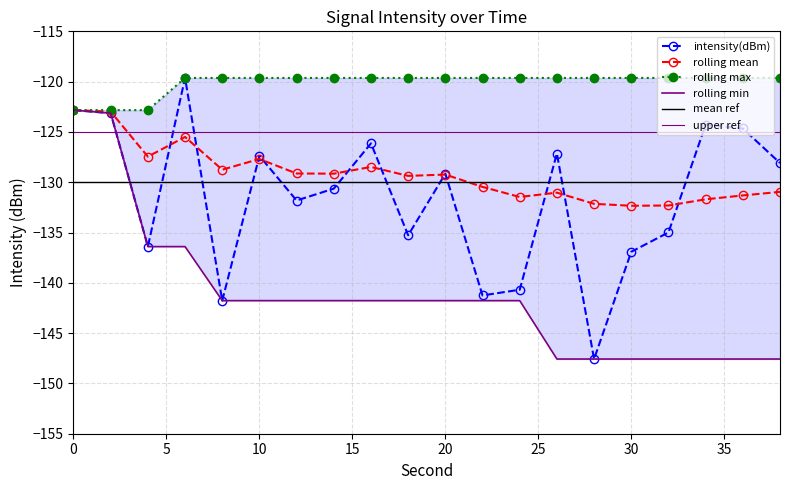

Reading left to right, list all the values displayed in this chart.

intensity(dBm): 0=-122.8	2=-123.1	4=-136.4	6=-119.6	8=-141.8	10=-127.4	12=-131.8	14=-130.6	16=-126.1	18=-135.3	20=-129.2	22=-141.3	24=-140.7	26=-127.1	28=-147.6	30=-136.9	32=-135.0	34=-124.3	36=-124.7	38=-128.1
rolling_mean: 0=-122.8	2=-123.0	4=-127.5	6=-125.5	8=-128.8	10=-127.7	12=-129.1	14=-129.1	16=-128.5	18=-129.4	20=-129.2	22=-130.5	24=-131.5	26=-131.0	28=-132.1	30=-132.3	32=-132.3	34=-131.7	36=-131.3	38=-131.0
rolling_max: 0=-122.8	2=-122.8	4=-122.8	6=-119.6	8=-119.6	10=-119.6	12=-119.6	14=-119.6	16=-119.6	18=-119.6	20=-119.6	22=-119.6	24=-119.6	26=-119.6	28=-119.6	30=-119.6	32=-119.6	34=-119.6	36=-119.6	38=-119.6
rolling_min: 0=-122.8	2=-123.1	4=-136.4	6=-136.4	8=-141.8	10=-141.8	12=-141.8	14=-141.8	16=-141.8	18=-141.8	20=-141.8	22=-141.8	24=-141.8	26=-147.6	28=-147.6	30=-147.6	32=-147.6	34=-147.6	36=-147.6	38=-147.6